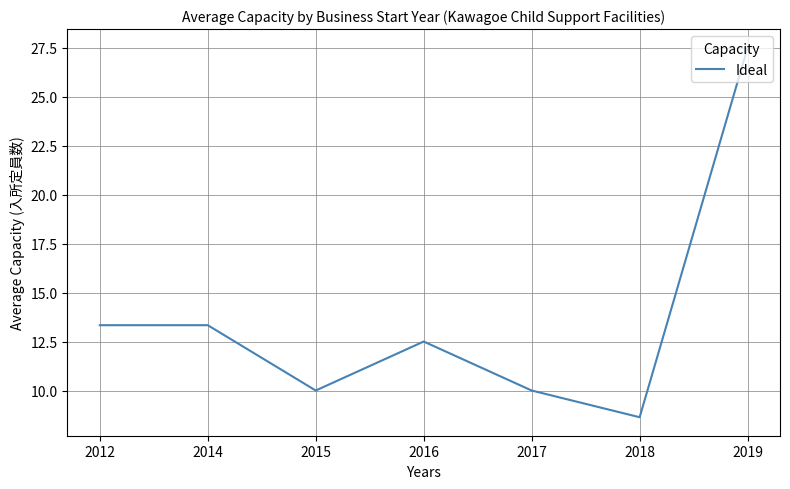

What is the minimum value shown in the chart?

8.6